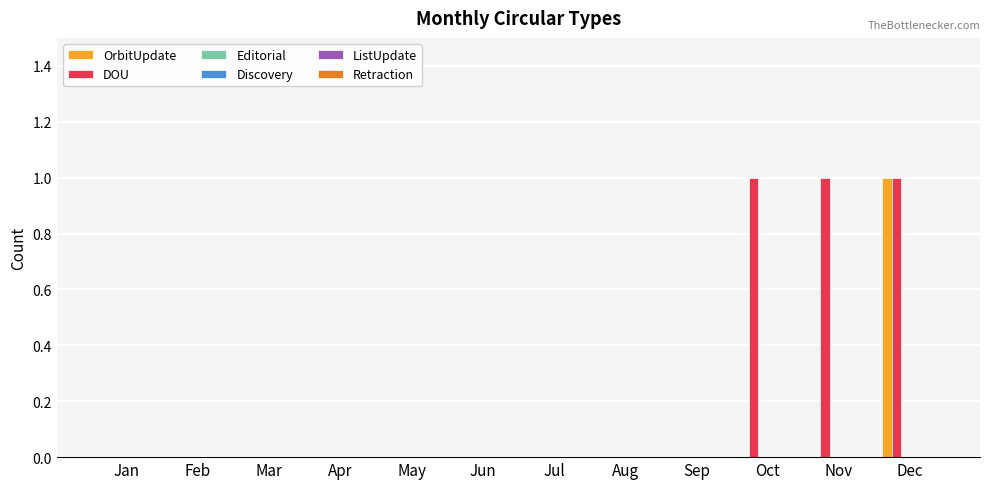

Which series has the largest total across all categories?

DOU